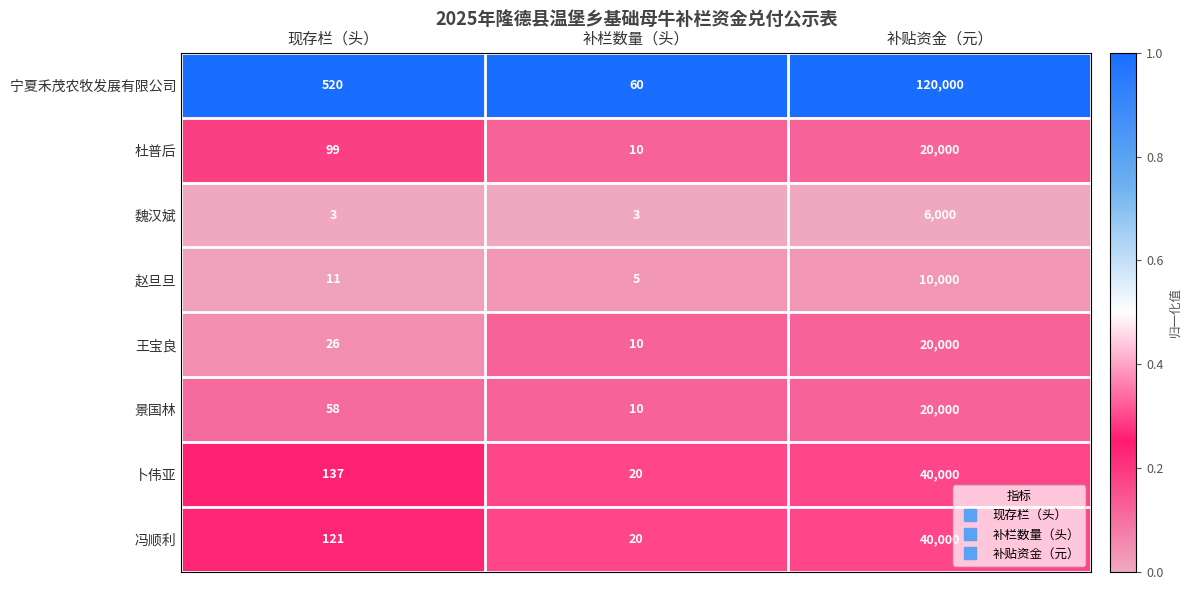

Which series has the largest total across all categories?

宁夏禾茂农牧发展有限公司